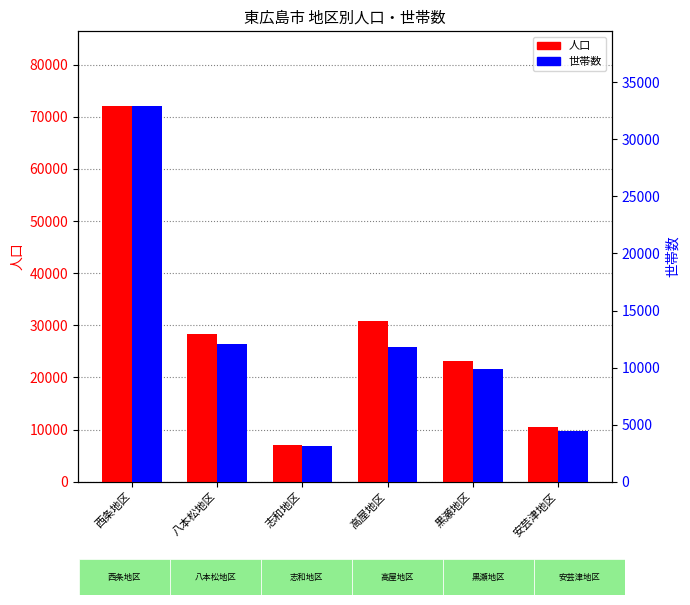

What is the label of the 2nd bar from the right?

黒瀬地区